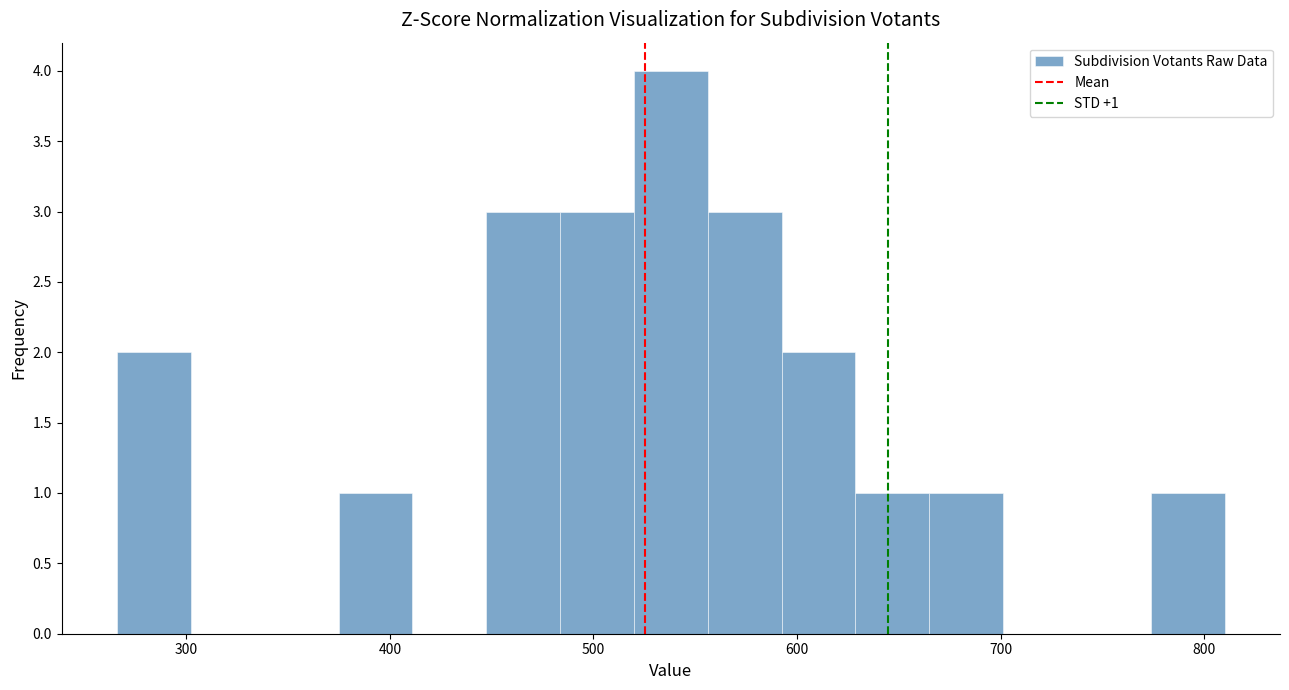

Around what value on the x-axis is the tallest bar? Give the approximate position of its centre, as read against the axis.

540